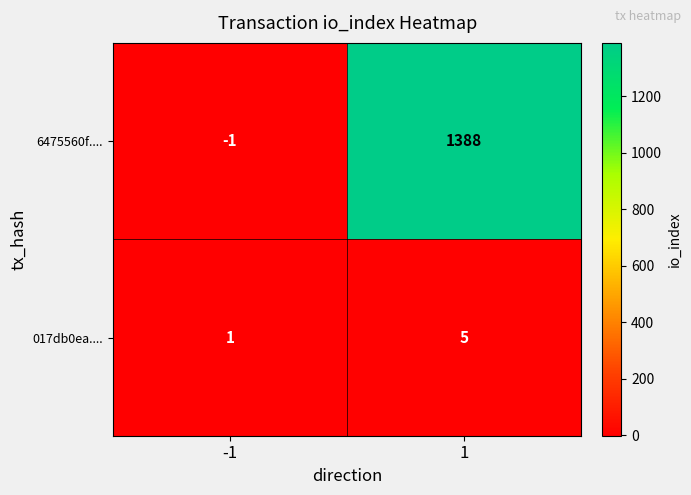

The 017db0ea.... series shows 1 at -1. True or false?

True